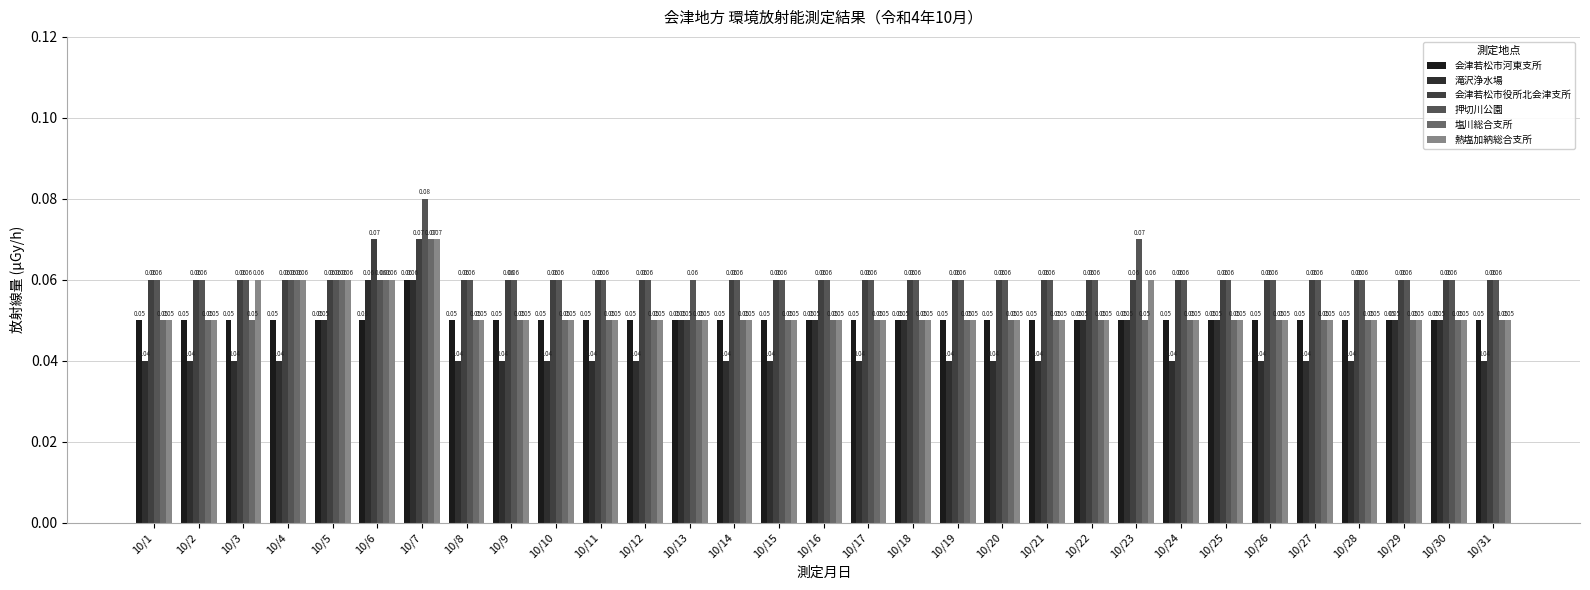

What is the average value of the 熱塩加納総合支所 series?

0.1